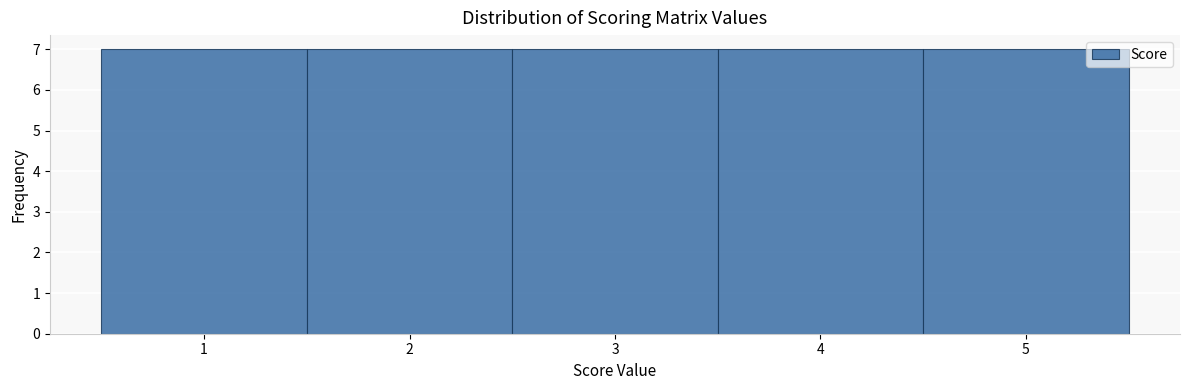

Reading left to right, transcribe this chart: for each bar, give the range it covers on the x-axis and its height. The values are not printed on the chart, so give them approximately, as read against the axis.

0.5 to 1.5: 7
1.5 to 2.5: 7
2.5 to 3.5: 7
3.5 to 4.5: 7
4.5 to 5.5: 7